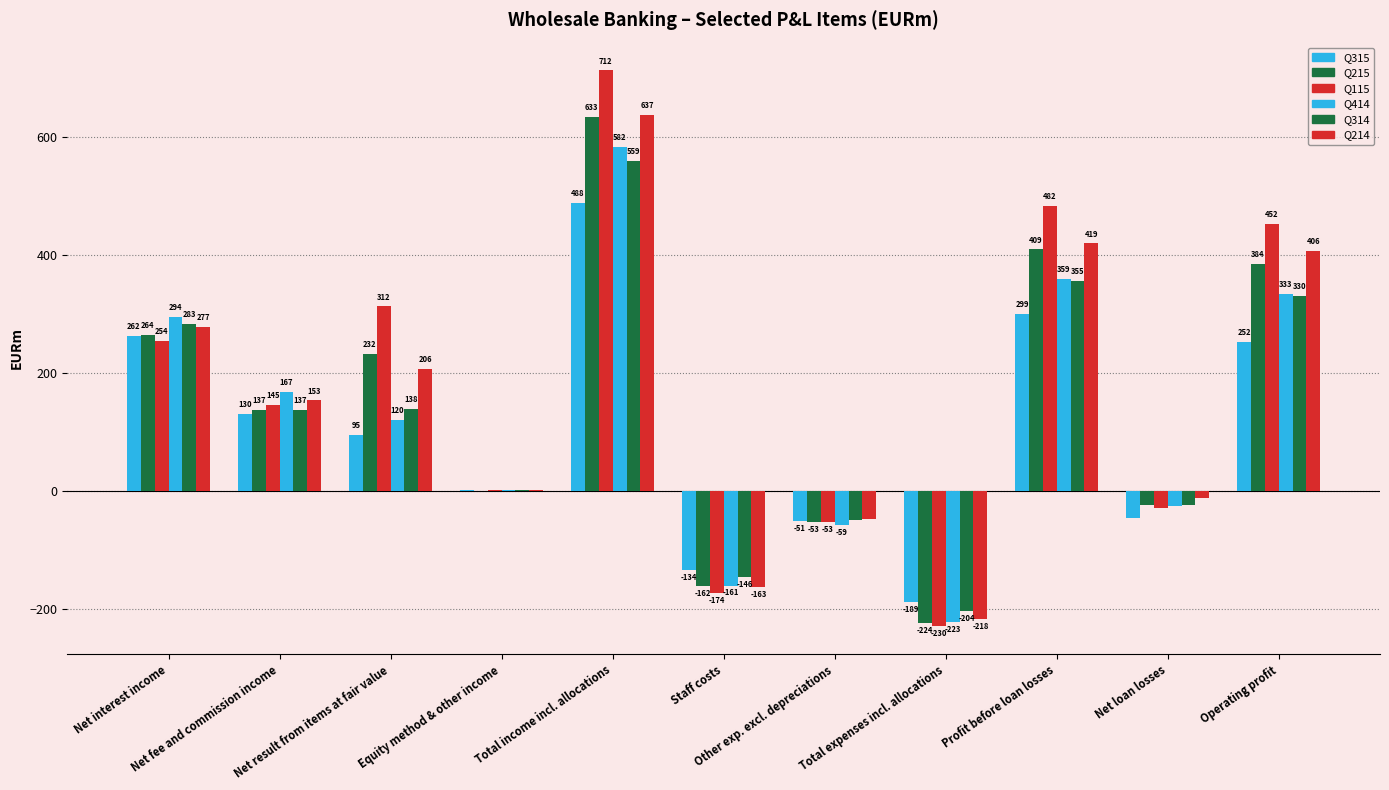

Reading right to left, extract all data points from this chart.

Q315: Operating profit=252	Net loan losses=-47	Profit before loan losses=299	Total expenses incl. allocations=-189	Other exp. excl. depreciations=-51	Staff costs=-134	Total income incl. allocations=488	Equity method & other income=1	Net result from items at fair value=95	Net fee and commission income=130	Net interest income=262
Q215: Operating profit=384	Net loan losses=-25	Profit before loan losses=409	Total expenses incl. allocations=-224	Other exp. excl. depreciations=-53	Staff costs=-162	Total income incl. allocations=633	Equity method & other income=0	Net result from items at fair value=232	Net fee and commission income=137	Net interest income=264
Q115: Operating profit=452	Net loan losses=-30	Profit before loan losses=482	Total expenses incl. allocations=-230	Other exp. excl. depreciations=-53	Staff costs=-174	Total income incl. allocations=712	Equity method & other income=1	Net result from items at fair value=312	Net fee and commission income=145	Net interest income=254
Q414: Operating profit=333	Net loan losses=-26	Profit before loan losses=359	Total expenses incl. allocations=-223	Other exp. excl. depreciations=-59	Staff costs=-161	Total income incl. allocations=582	Equity method & other income=1	Net result from items at fair value=120	Net fee and commission income=167	Net interest income=294
Q314: Operating profit=330	Net loan losses=-25	Profit before loan losses=355	Total expenses incl. allocations=-204	Other exp. excl. depreciations=-50	Staff costs=-146	Total income incl. allocations=559	Equity method & other income=1	Net result from items at fair value=138	Net fee and commission income=137	Net interest income=283
Q214: Operating profit=406	Net loan losses=-13	Profit before loan losses=419	Total expenses incl. allocations=-218	Other exp. excl. depreciations=-48	Staff costs=-163	Total income incl. allocations=637	Equity method & other income=1	Net result from items at fair value=206	Net fee and commission income=153	Net interest income=277